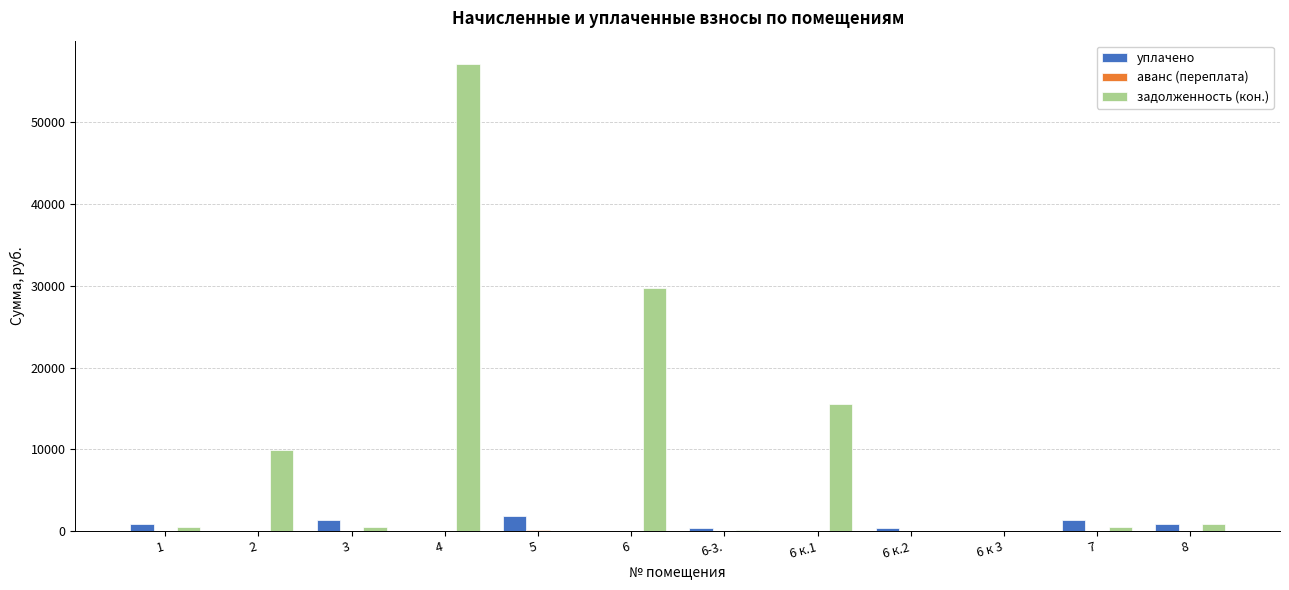

At which category is the sum across all series the highest?

4